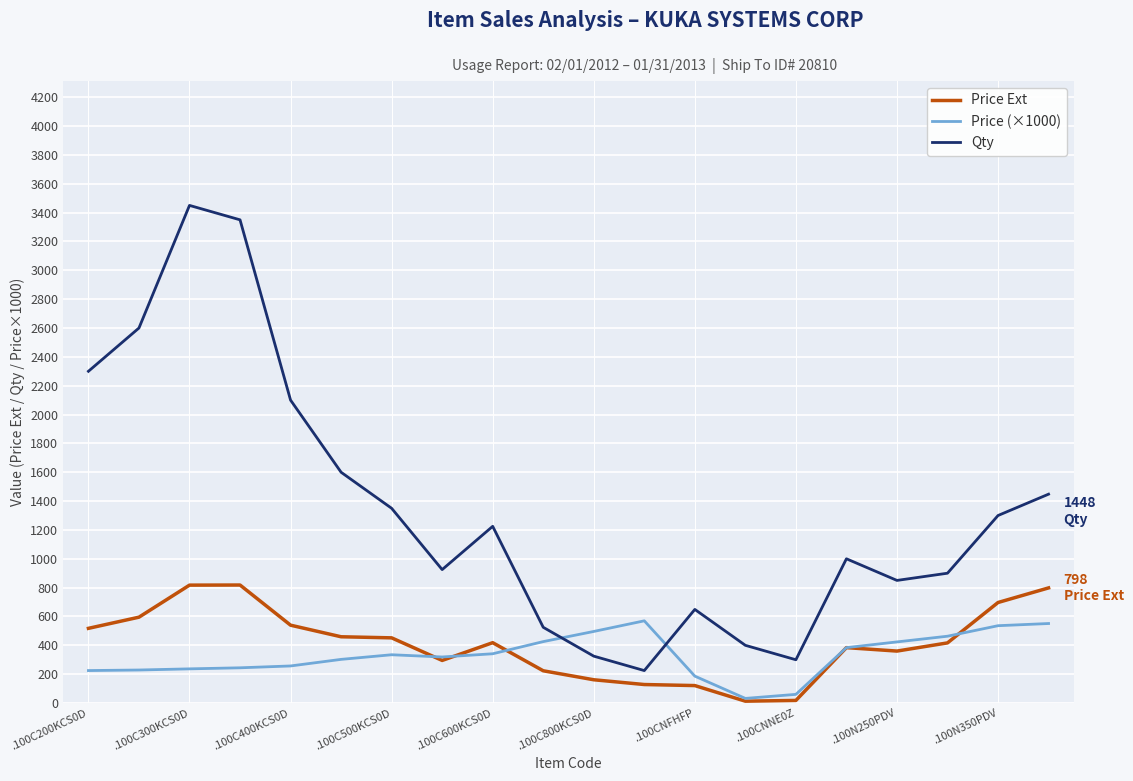

Which series ends up on top after the final intersection of Price (×1000) and Qty?

Qty